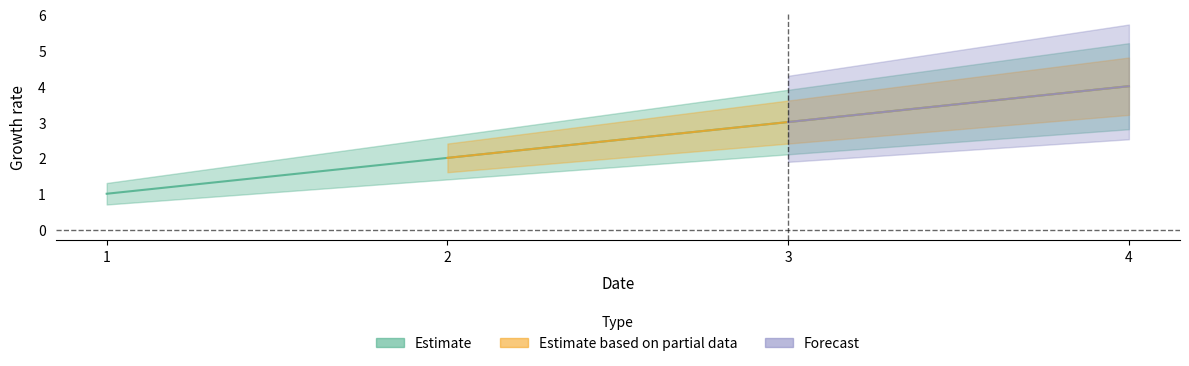

Reading right to left, extract all data points from this chart.

4=4	3=3	2=2	1=1